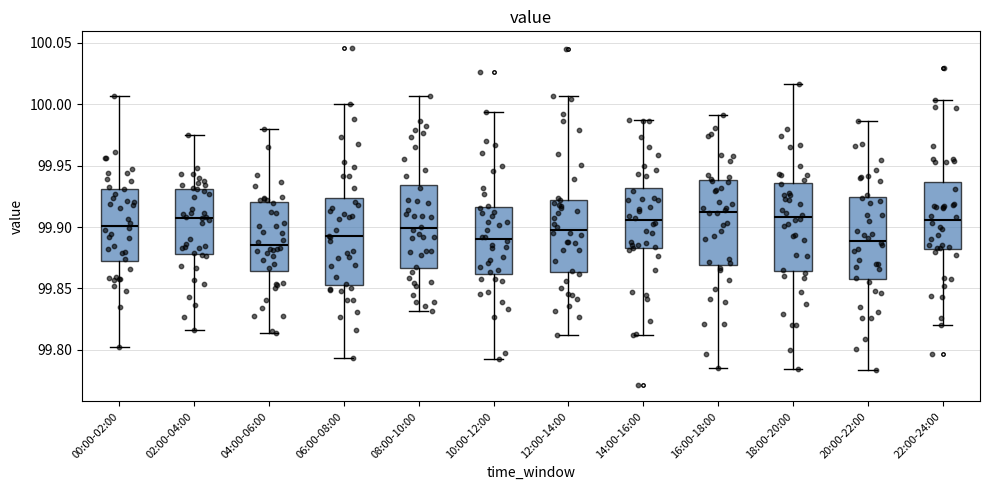

Where is the upper edge of the box for 04:00-06:00 on the y-axis? The values are not printed on the chart, so give them approximately, as read against the axis.

99.920